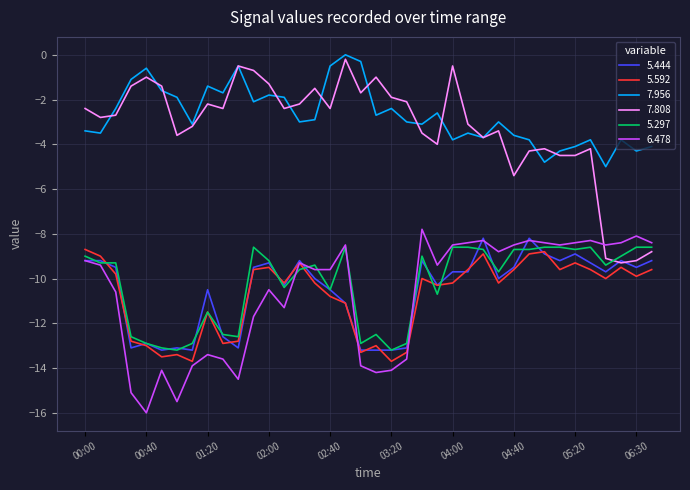

What is the smallest value displayed?

-16.0